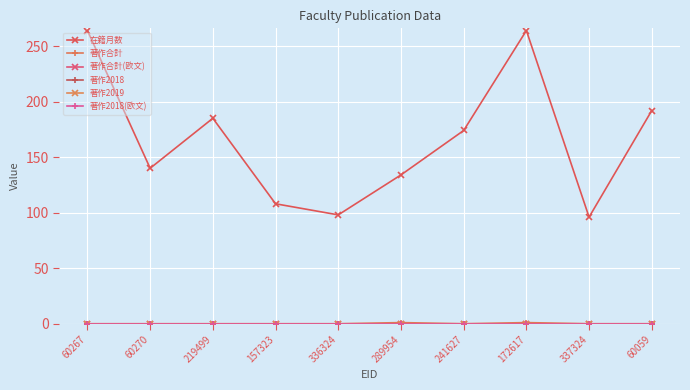

Does the chart have visible grid lines?

Yes